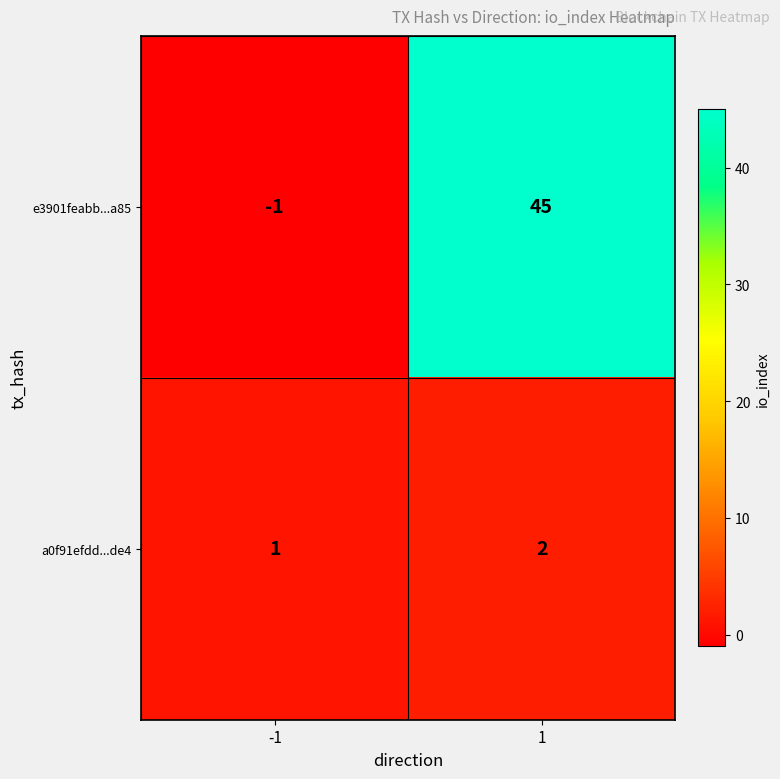

Is the value of e3901feabb...a85 at 1 greater than the value of a0f91efdd...de4 at -1?

Yes